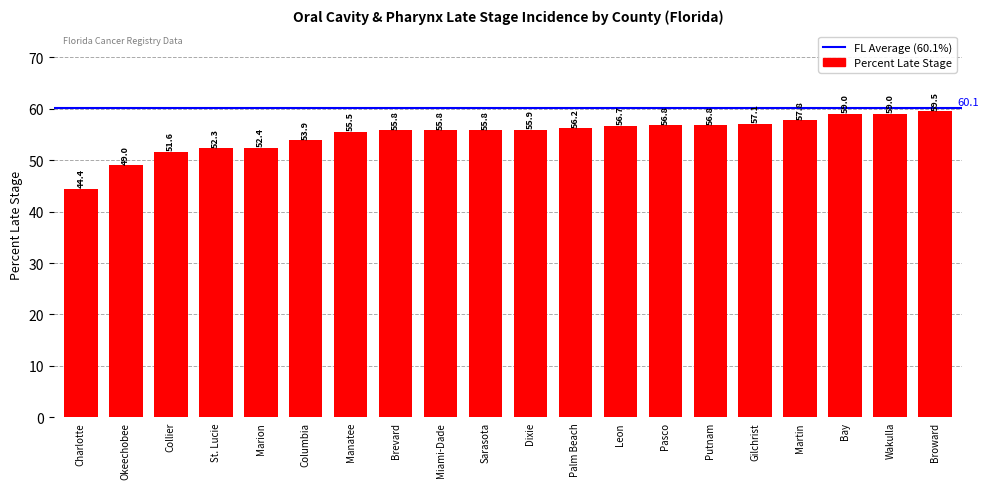

What is the difference between the values at Leon and Collier?

5.1